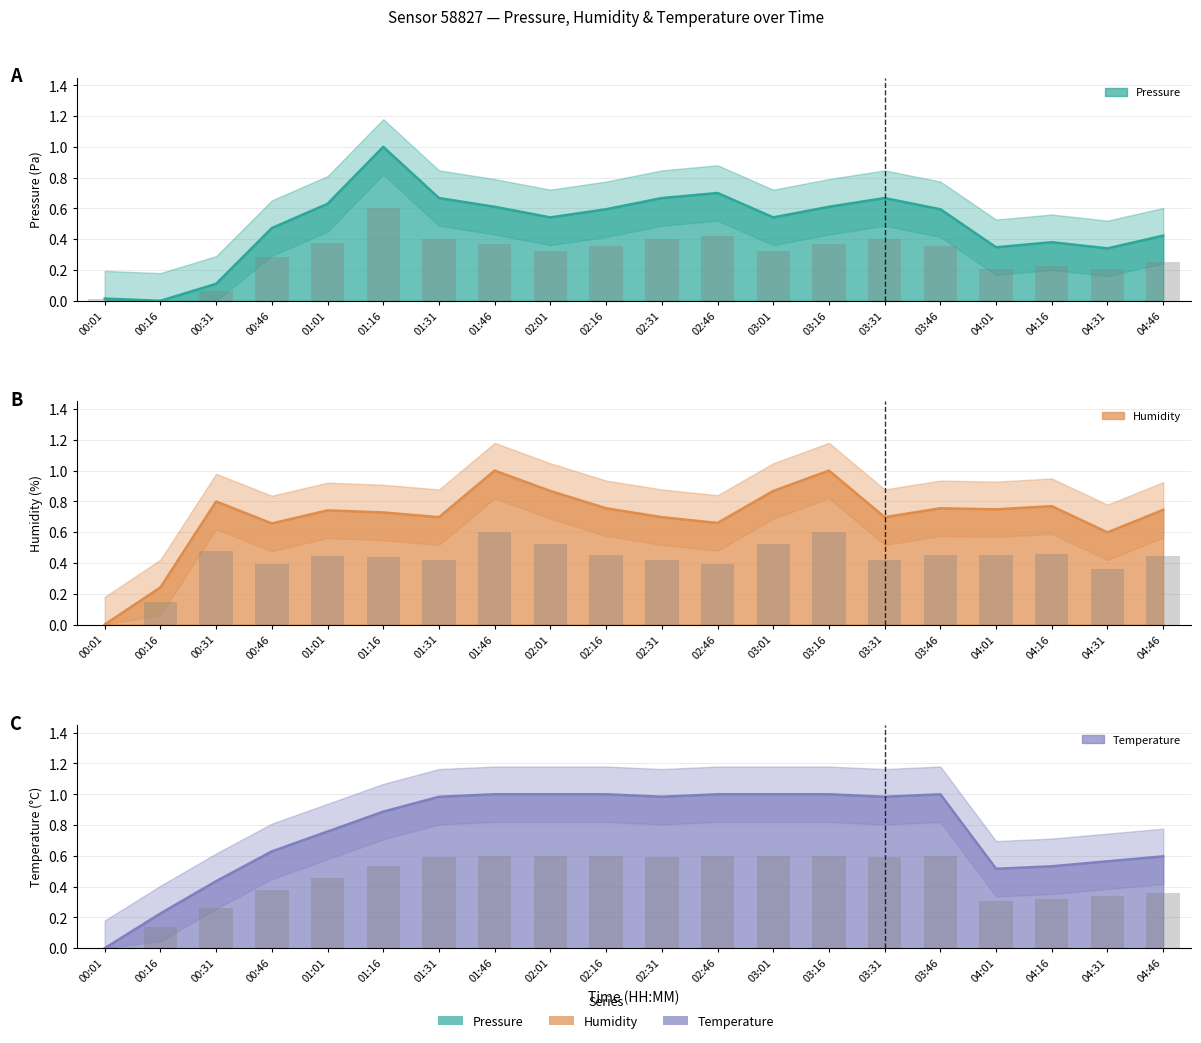

Which series changed the most between 01:46 and 03:46?

humidity